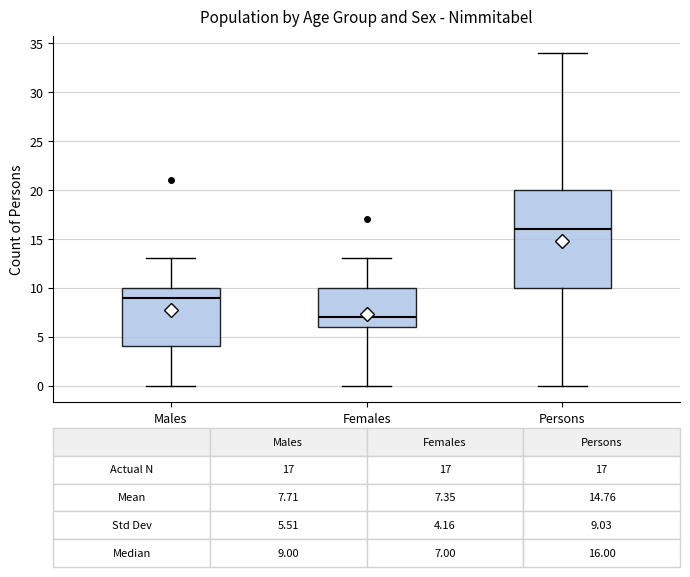

Which box's median line is the lowest?

Females